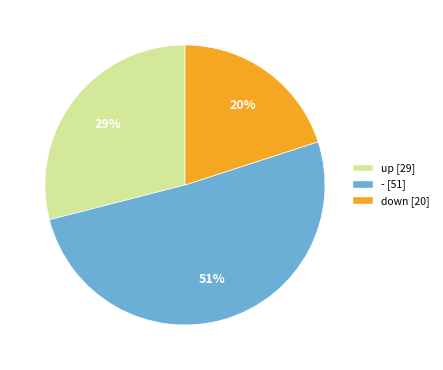

Does any single category account for the majority?

Yes